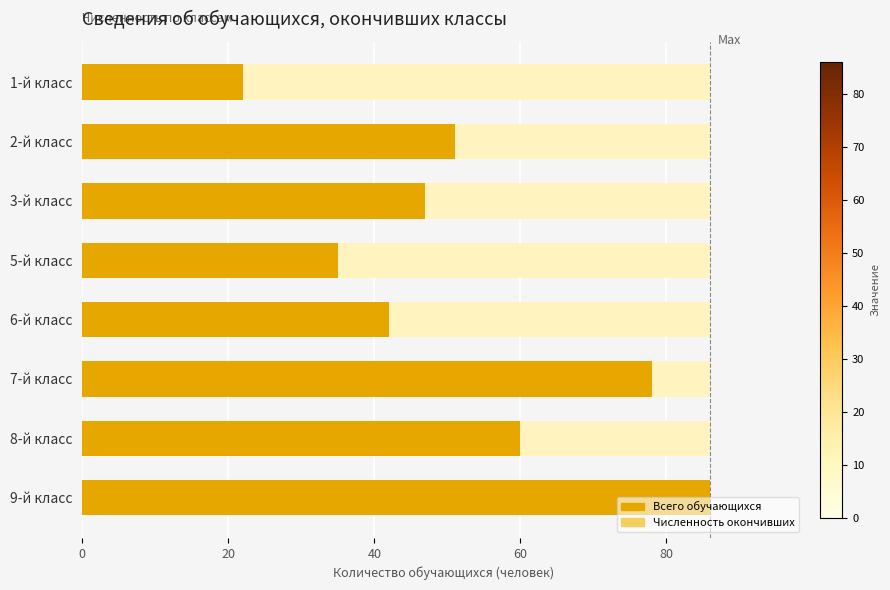

What is the difference between the maximum and minimum values in the Численность окончивших series?

64